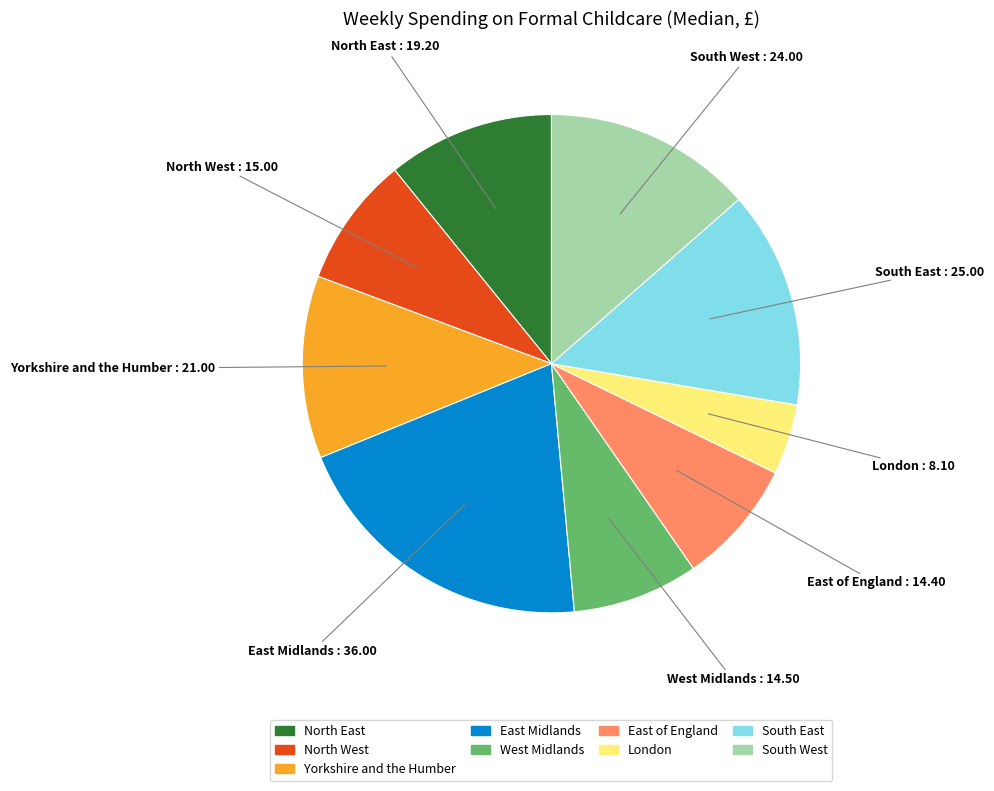

Count the number of slices in the pie.

9